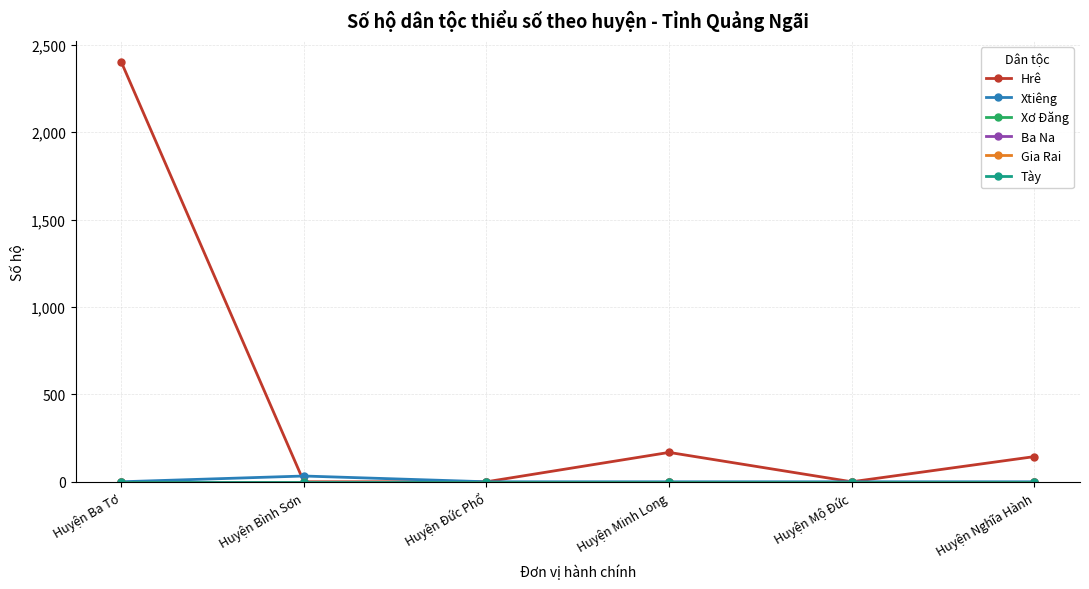

What is the difference between the Hrê values at Huyện Ba Tơ and Huyện Bình Sơn?

2402